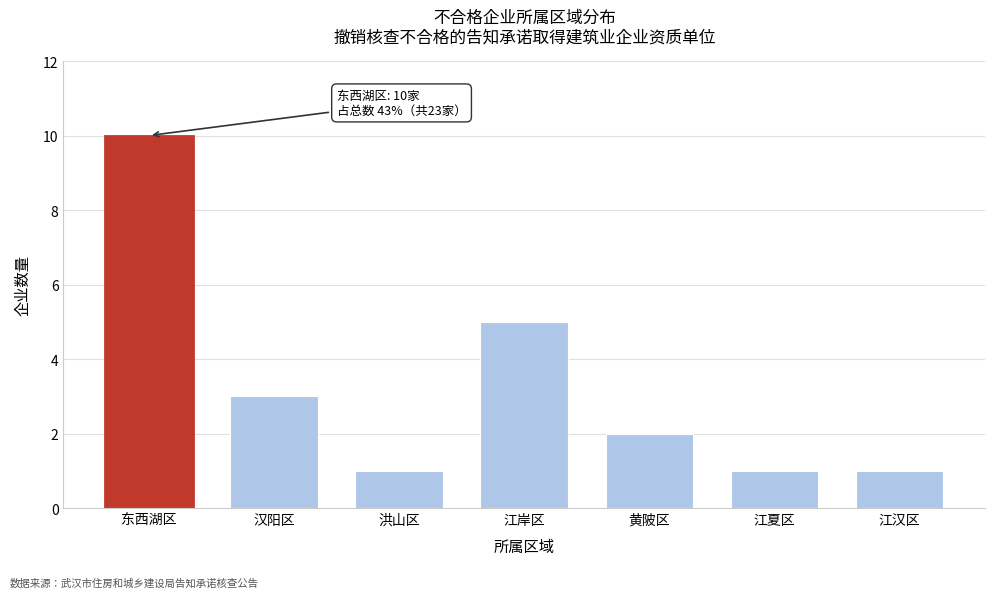

Reading left to right, transcribe all the data shown in this chart.

10	3	1	5	2	1	1